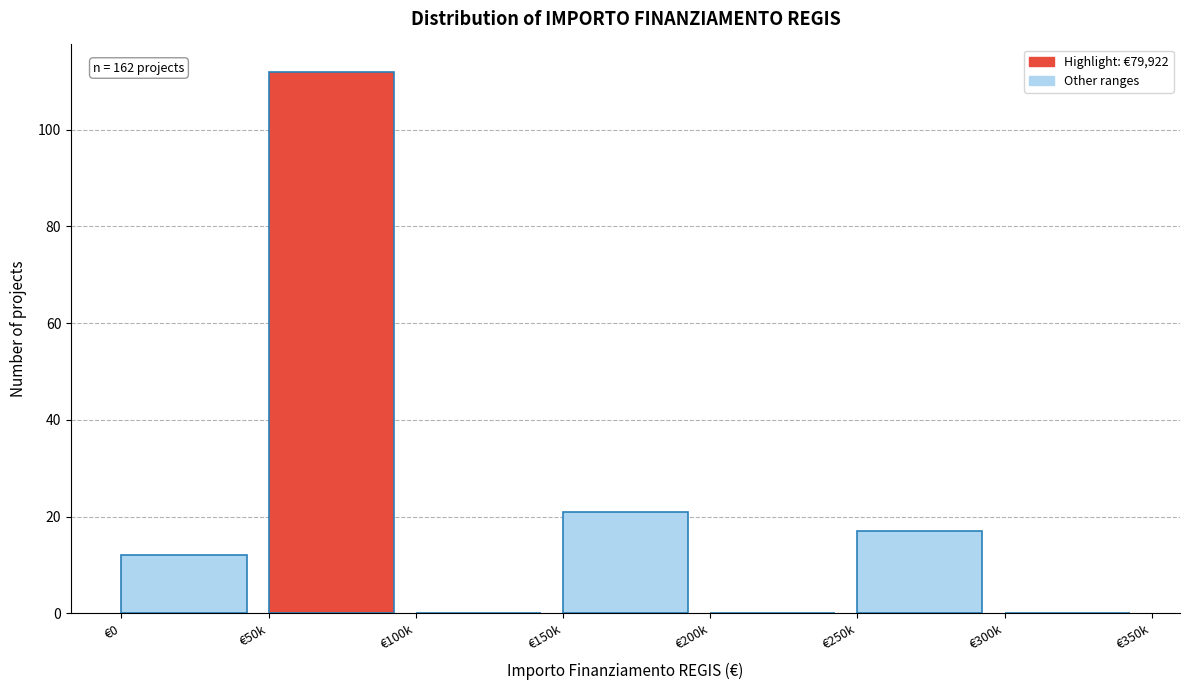

Reading left to right, what are all the values shown in this chart?

€0=12	€50k=112	€100k=0	€150k=21	€200k=0	€250k=17	€300k=0